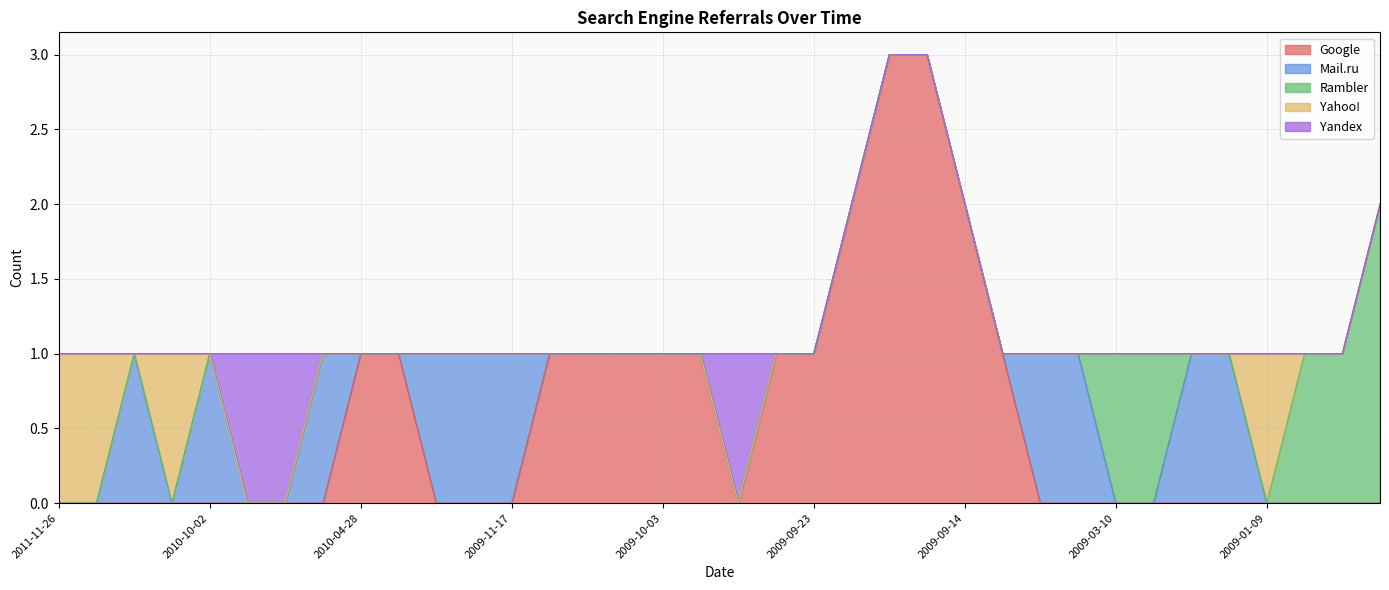

How many lines are shown in the chart?

5